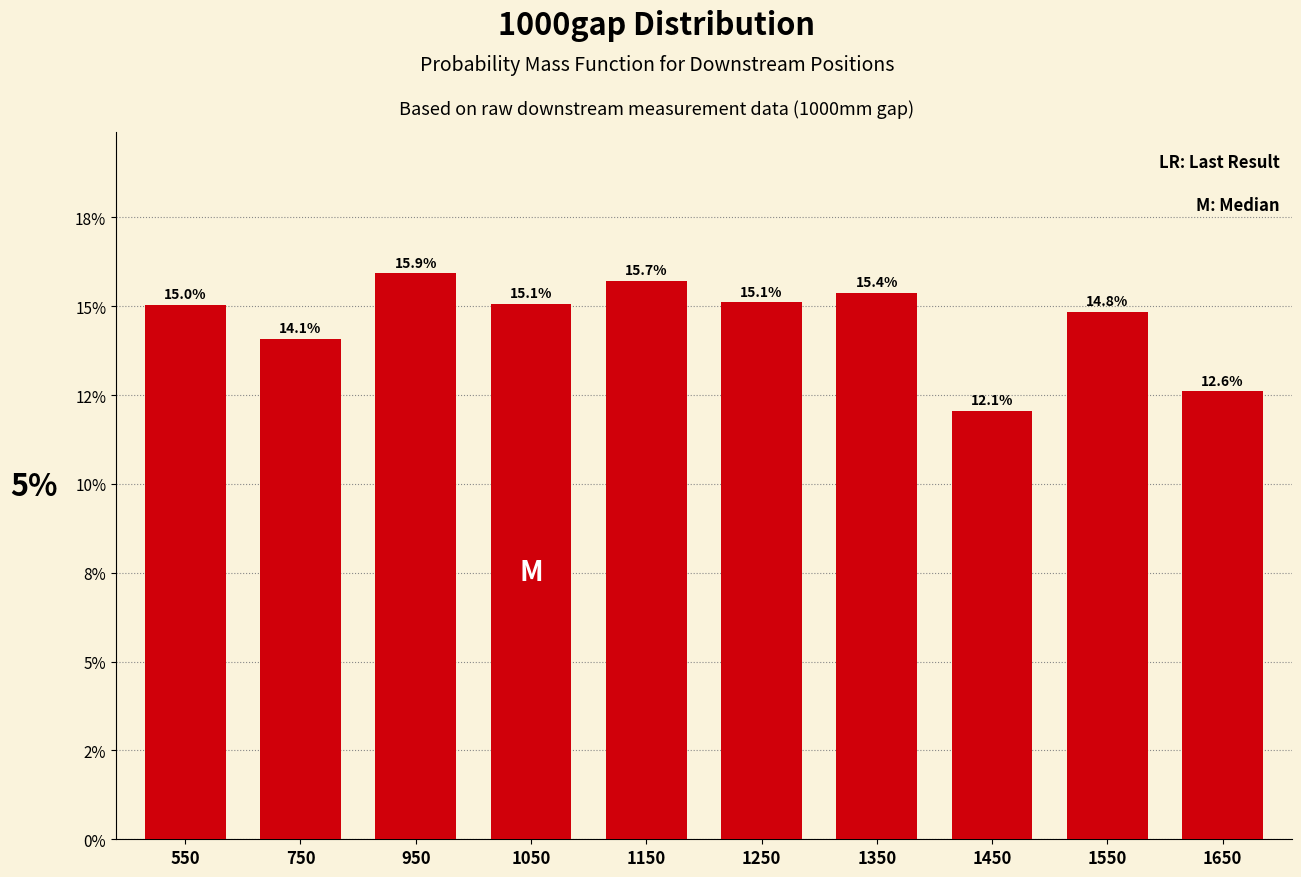

Does the chart contain any negative values?

No